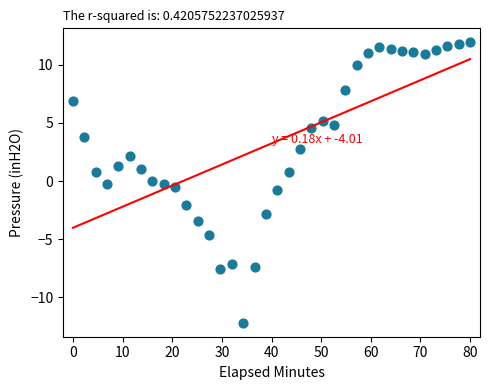

What is the range of X values (max minus min)?

80.0